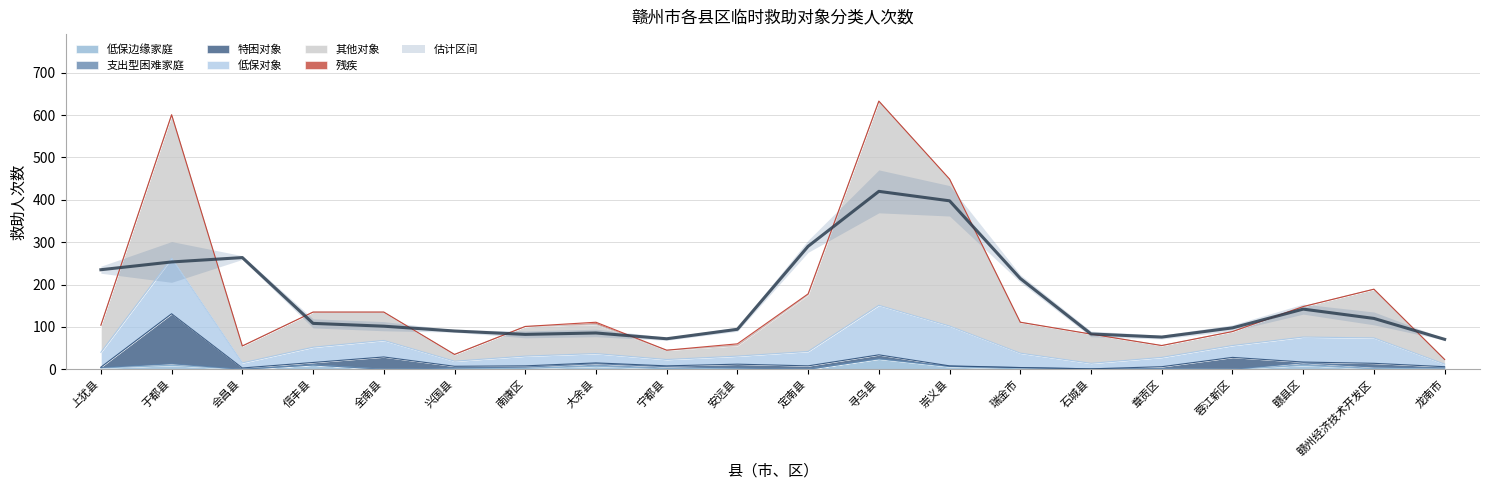

What is the average value of the 残疾 series?

1